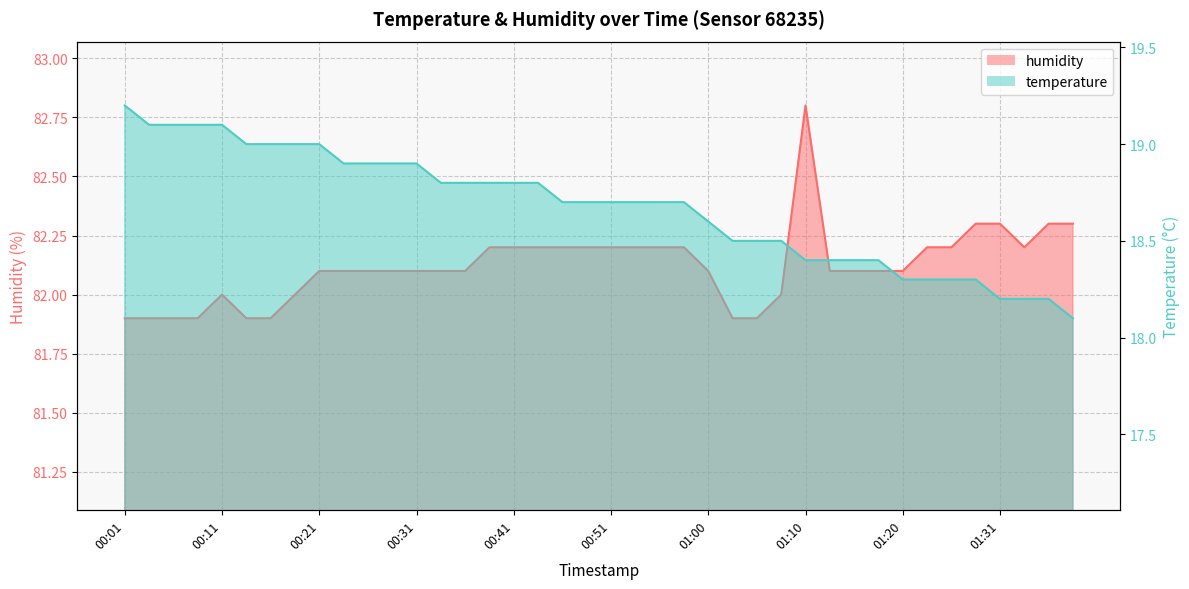

List the series in order of their overall mean, lowest first.

temperature, humidity